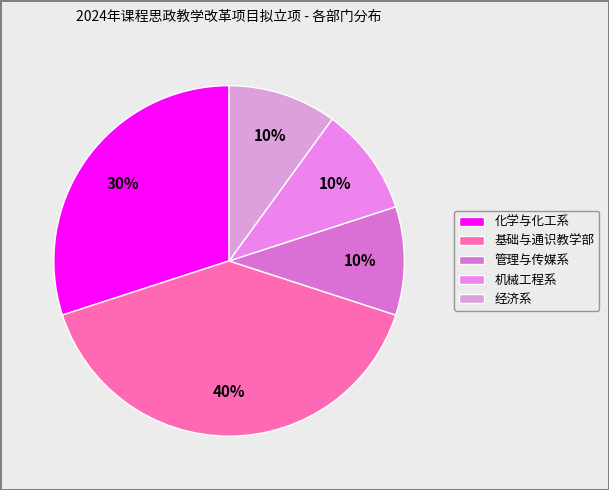

The 化学与化工系 slice represents 21% of the pie. True or false?

False